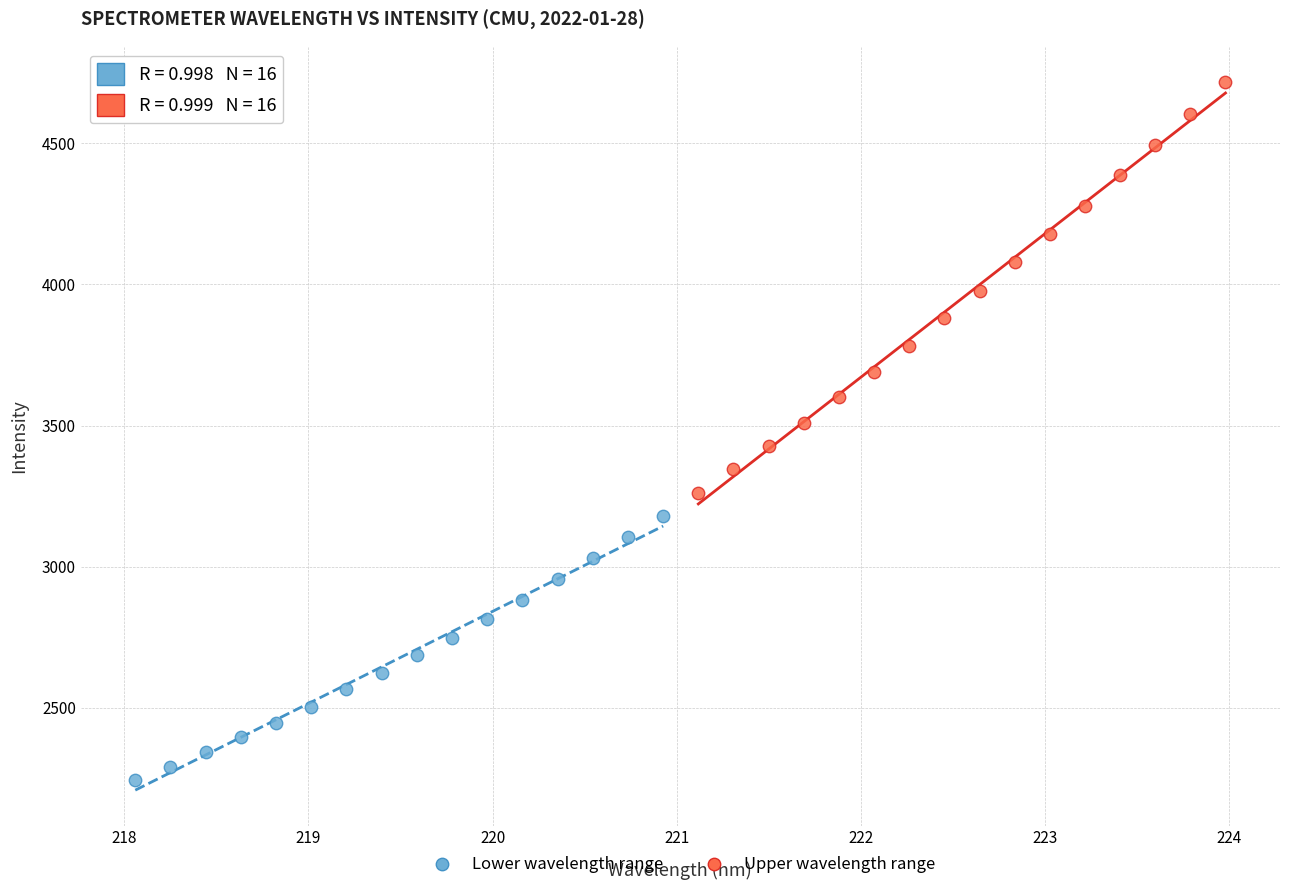

What are all the series names shown in the legend?

Lower wavelength range, Upper wavelength range